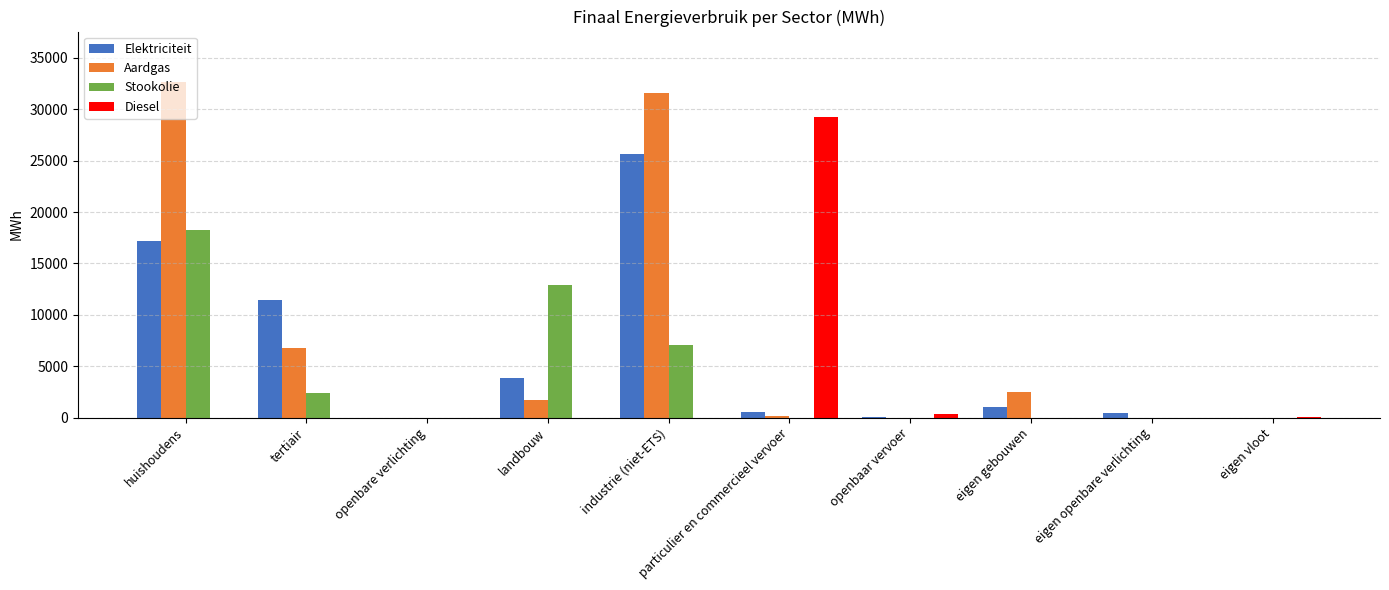

Are the bars horizontal?

No